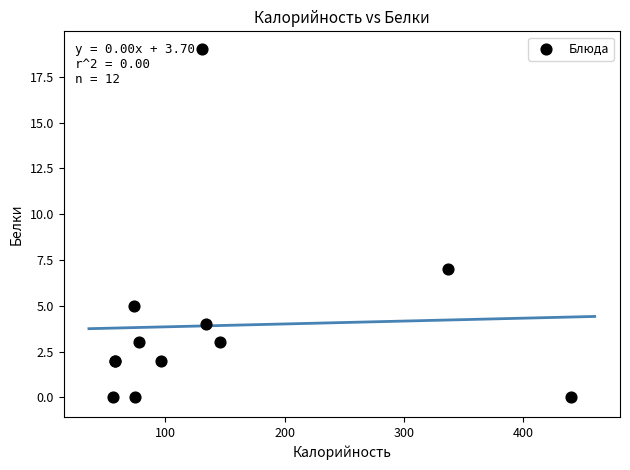

What Y value in the scatter plot is closest to 9?

7